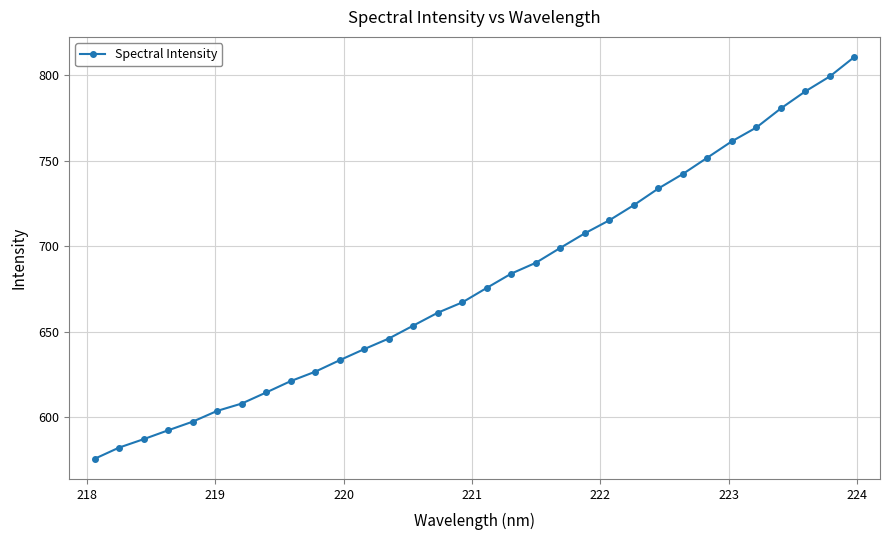

What is the value of the 2nd point from the left?

582.1